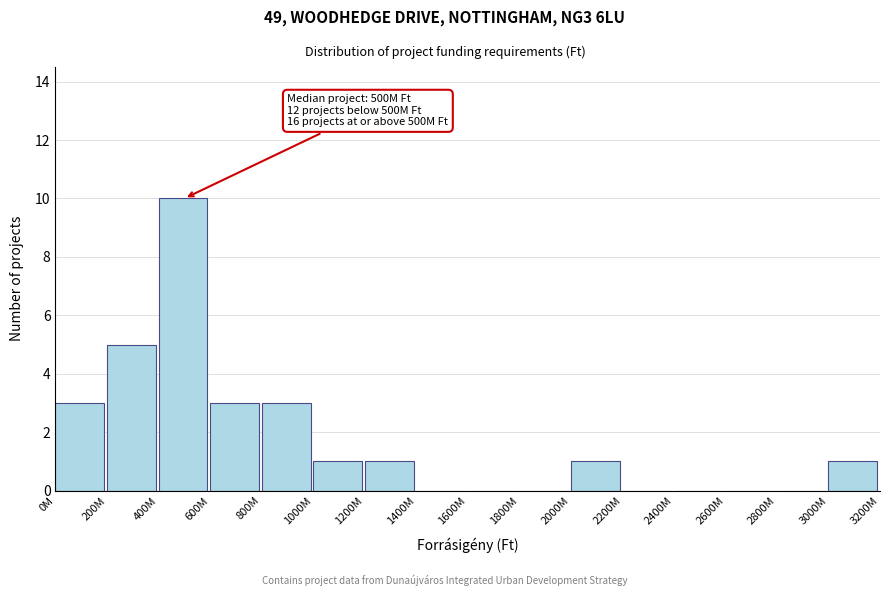

Reading right to left, extract all data points from this chart.

3000M=1	2800M=0	2600M=0	2400M=0	2200M=0	2000M=1	1800M=0	1600M=0	1400M=0	1200M=1	1000M=1	800M=3	600M=3	400M=10	200M=5	0M=3